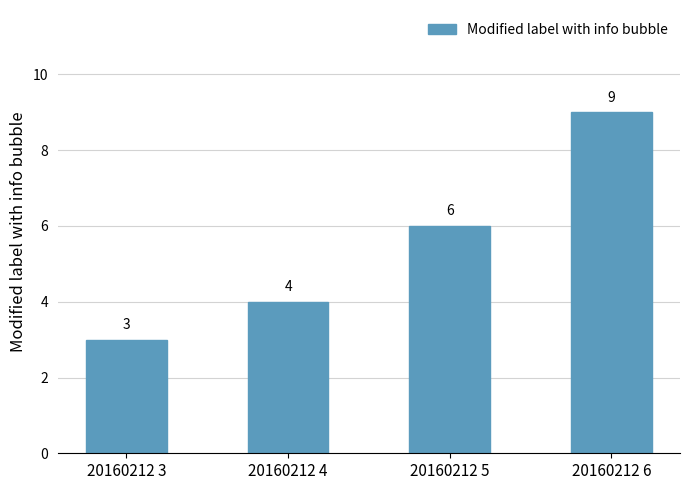

Is it true that the value at 20160212 6 is 9?

True